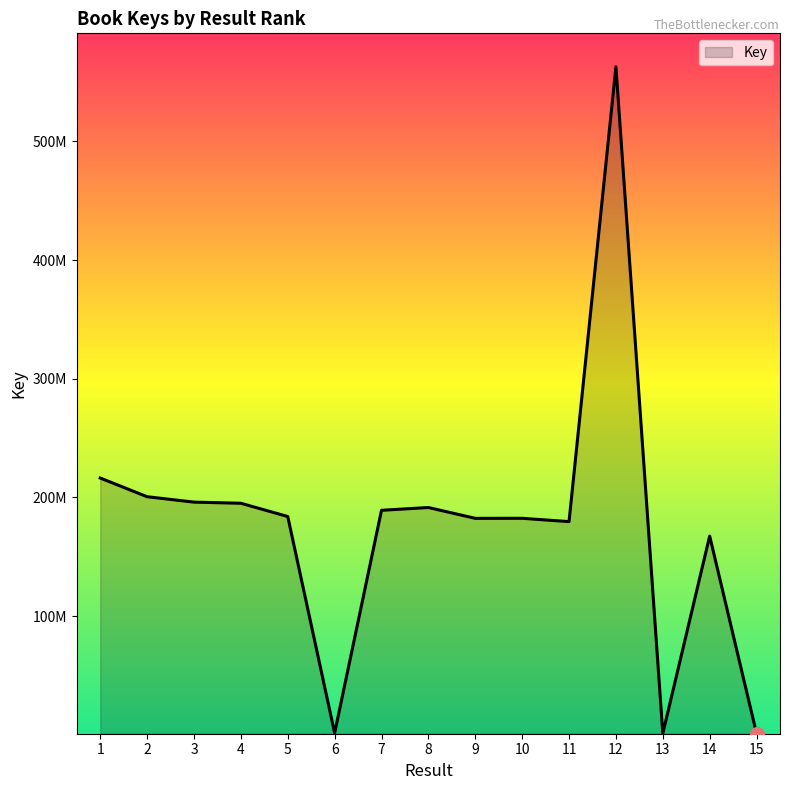

What is the sum of all values?

2651407782